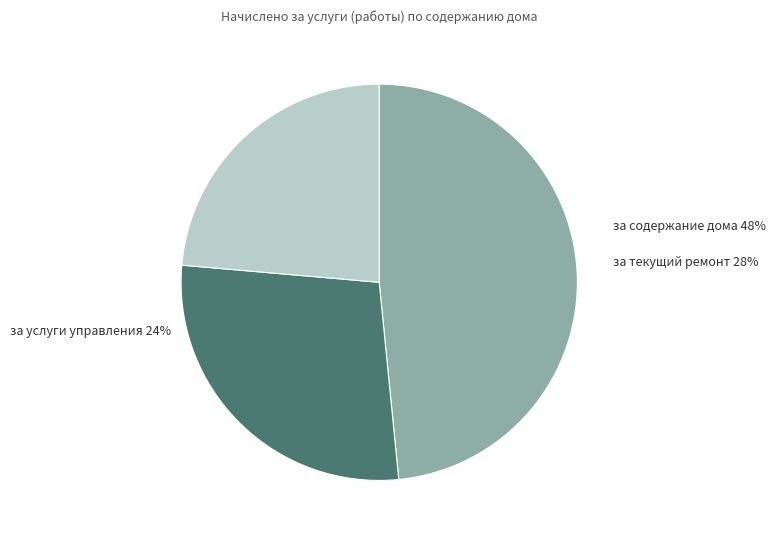

Which slice is the smallest?

за услуги управления